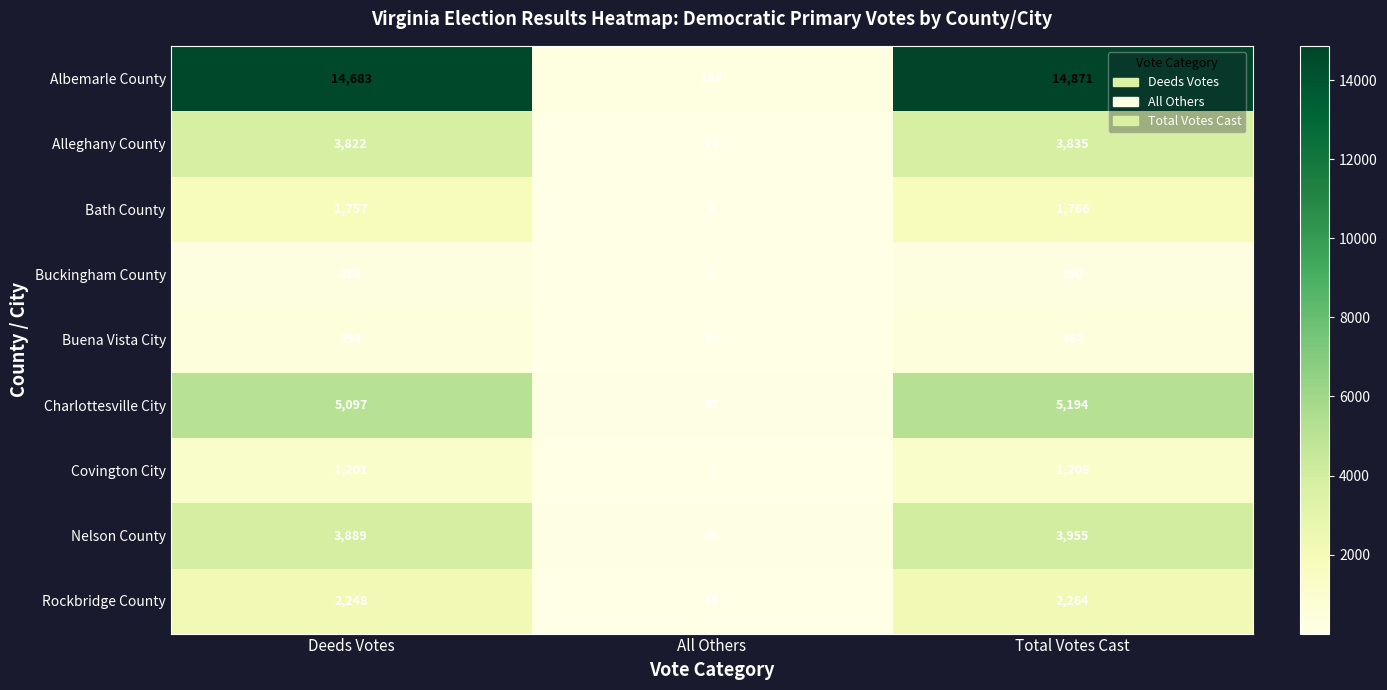

How many distinct data groups are displayed?

9